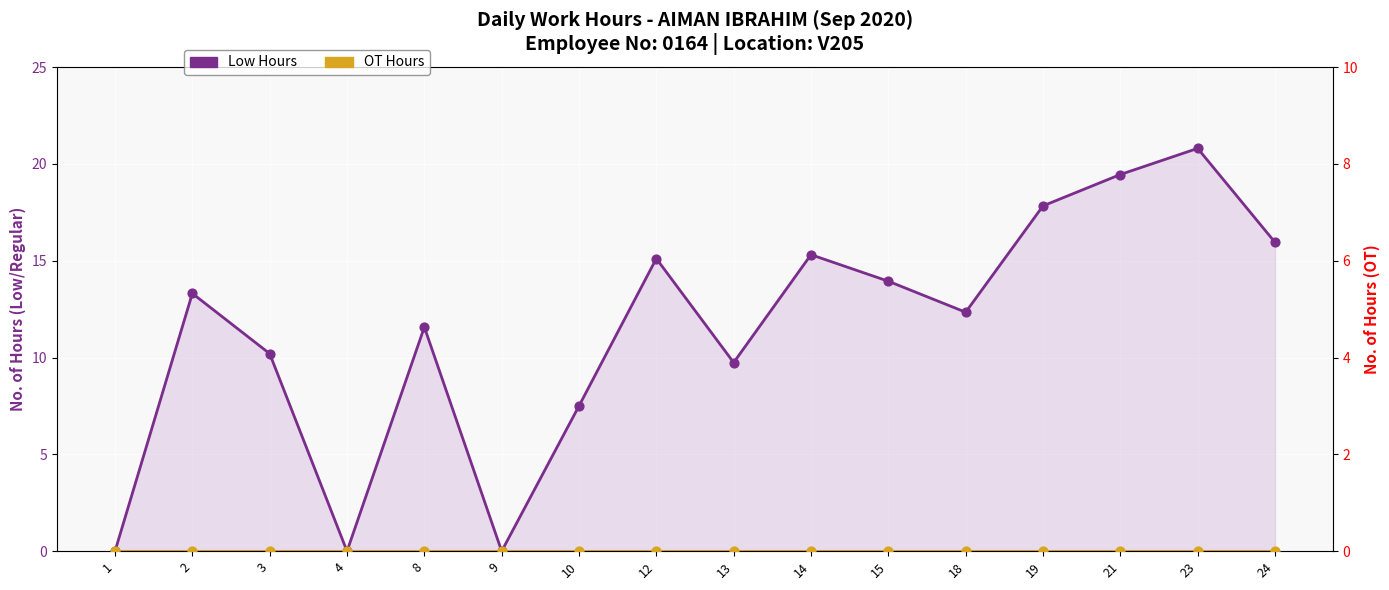

At how many categories does at least one series exceed 11?

10